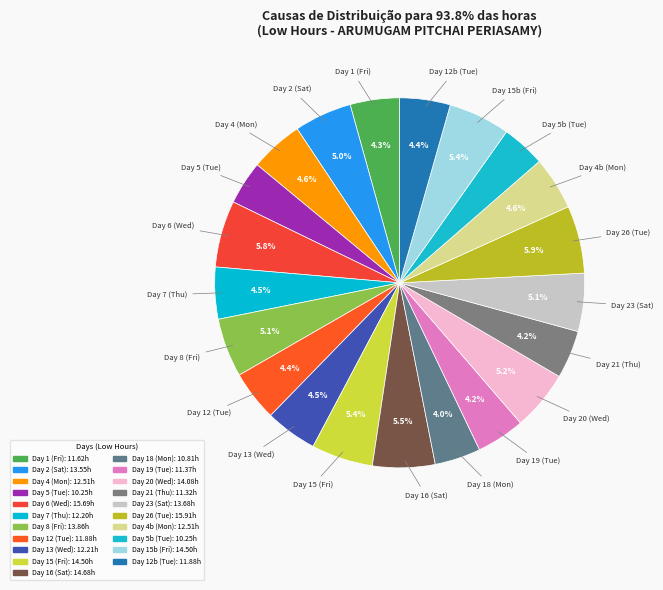

What is the total percentage of Day 12 (Tue) and Day 15b (Fri)?

9.8%